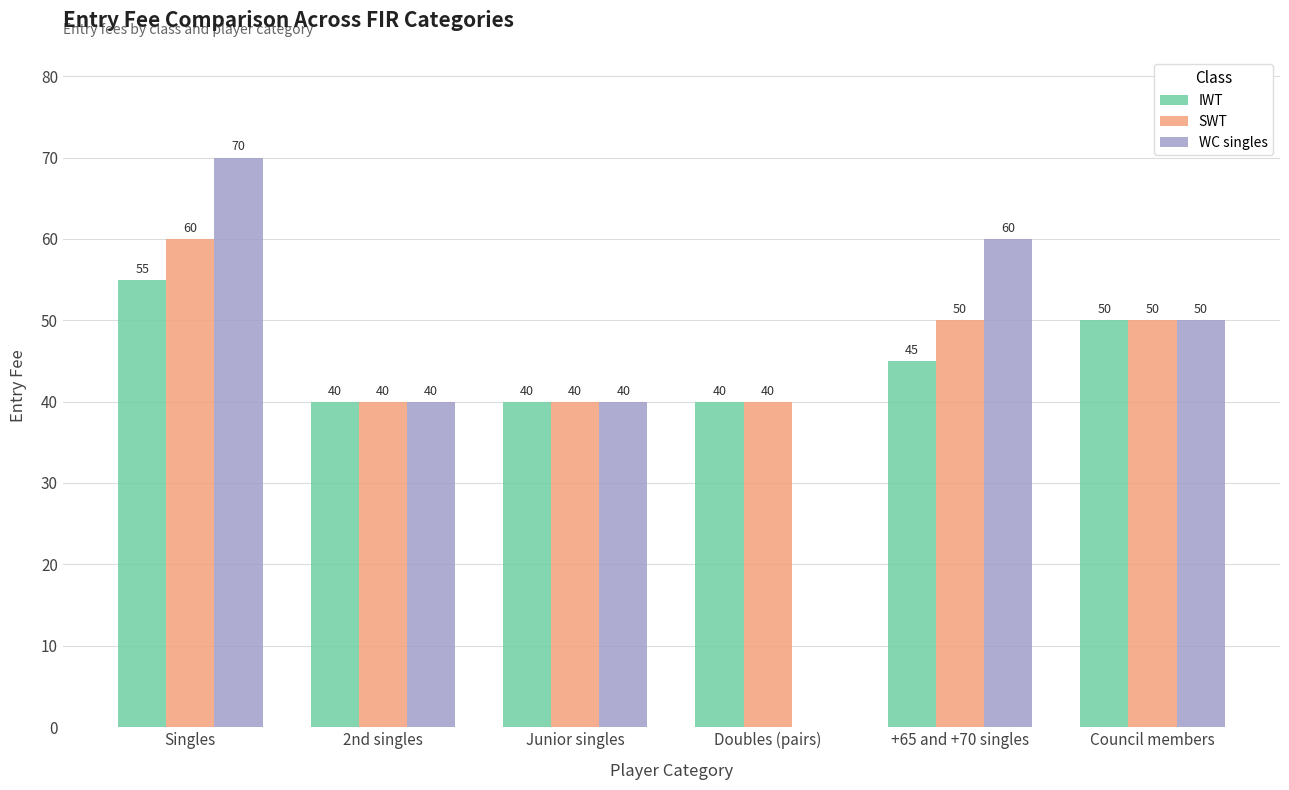

What is the sum of all WC singles values?

260